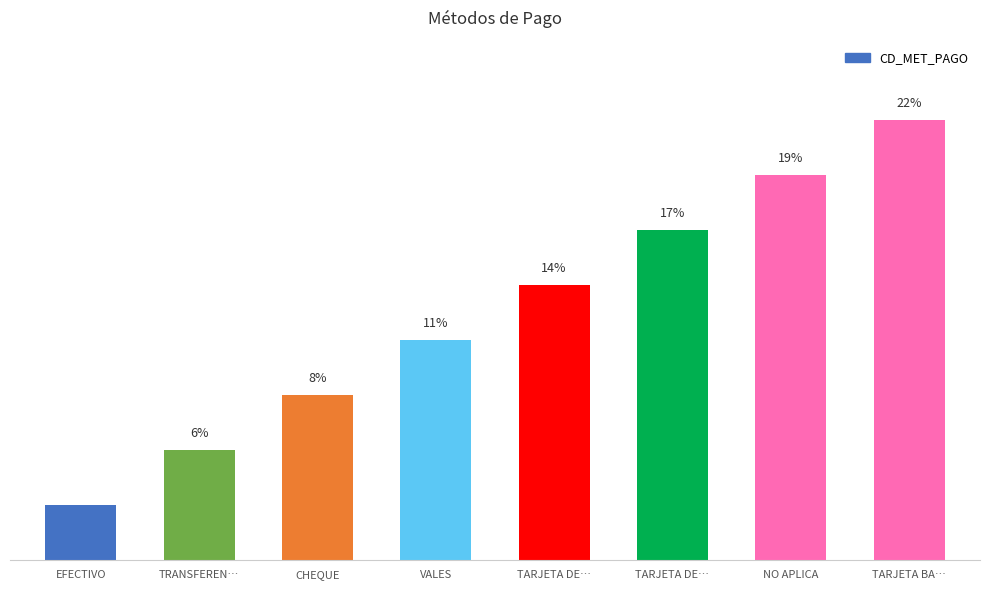

Are the bars horizontal?

No